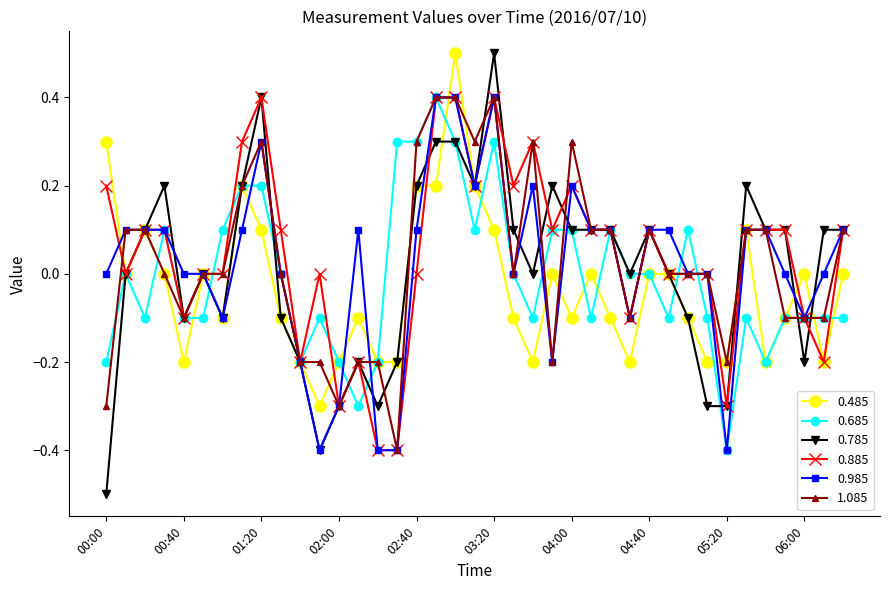

True or false: 0.685 has more than 2 interior local peaks.

True